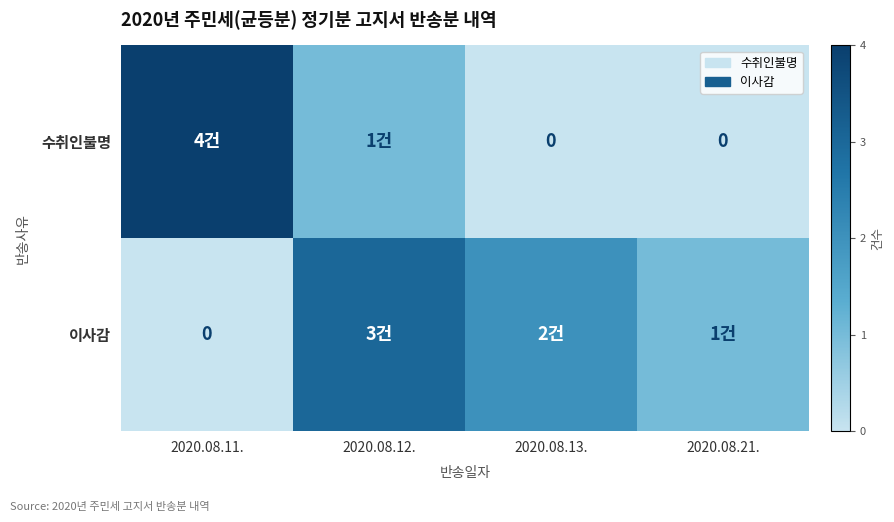

At which label does 수취인불명 first exceed 1?

2020.08.11.